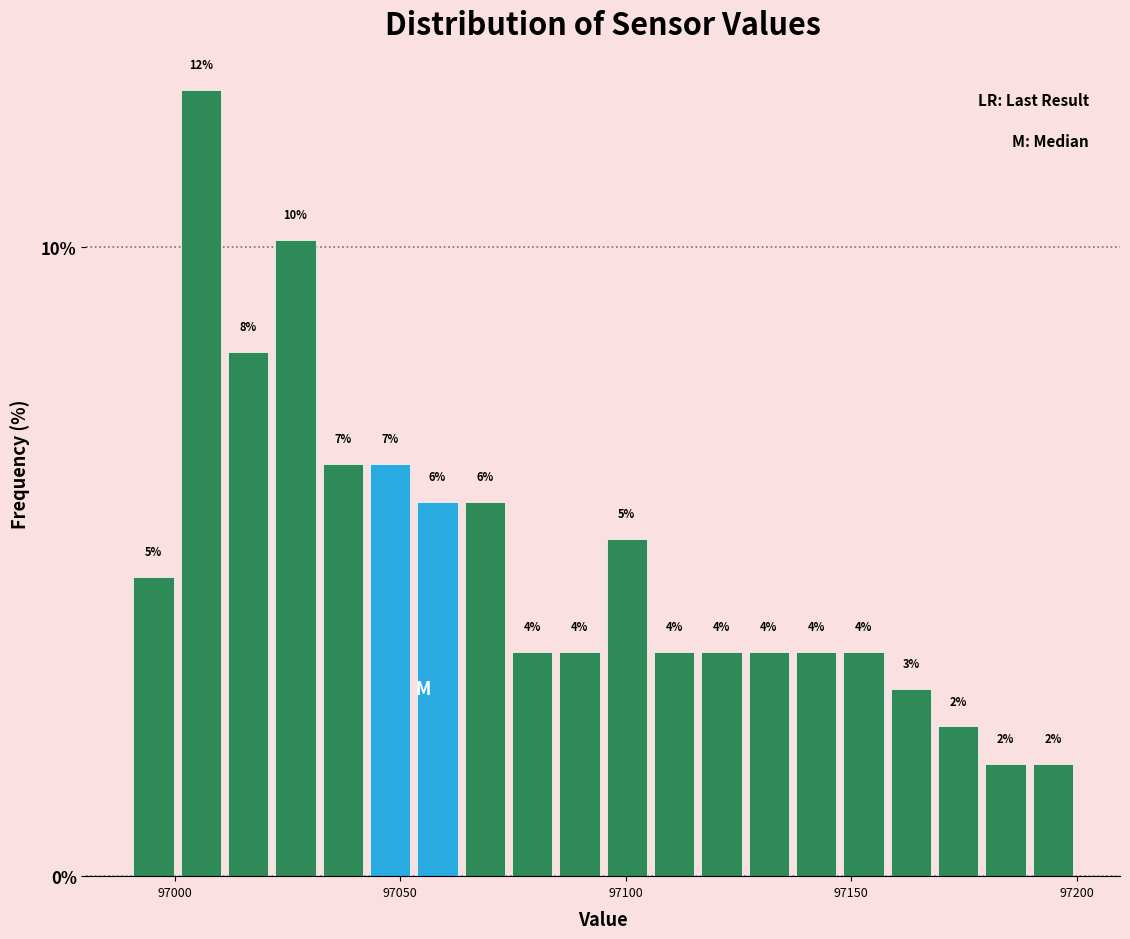

Around what value on the x-axis is the tallest bar? Give the approximate position of its centre, as read against the axis.

97005